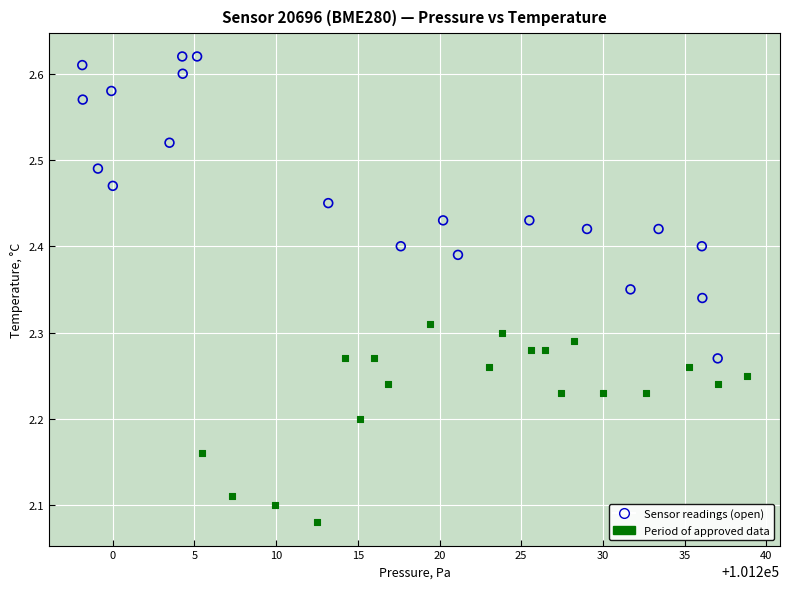

Which series has the largest Y range (max minus min)?

Sensor readings (open)